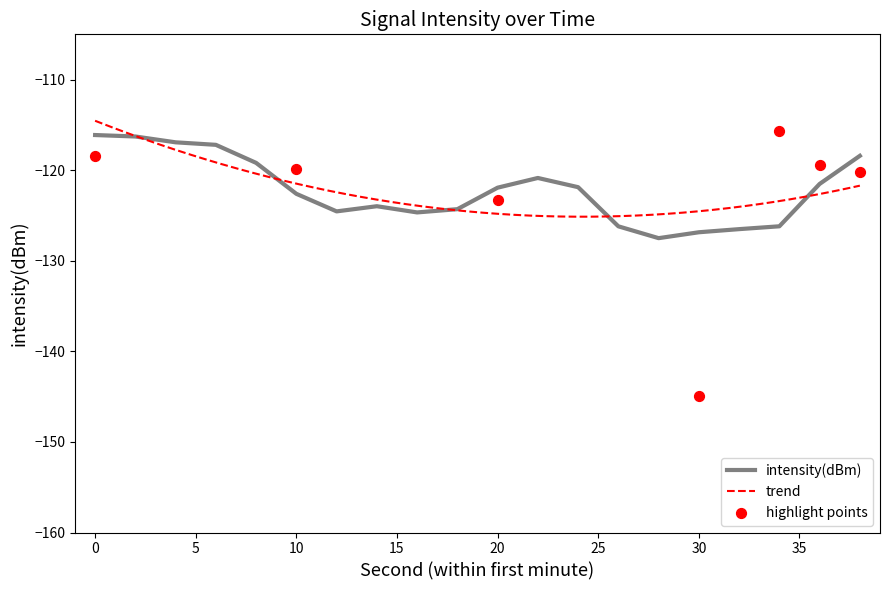

The intensity(dBm) series shows -121.9 at 20. True or false?

True